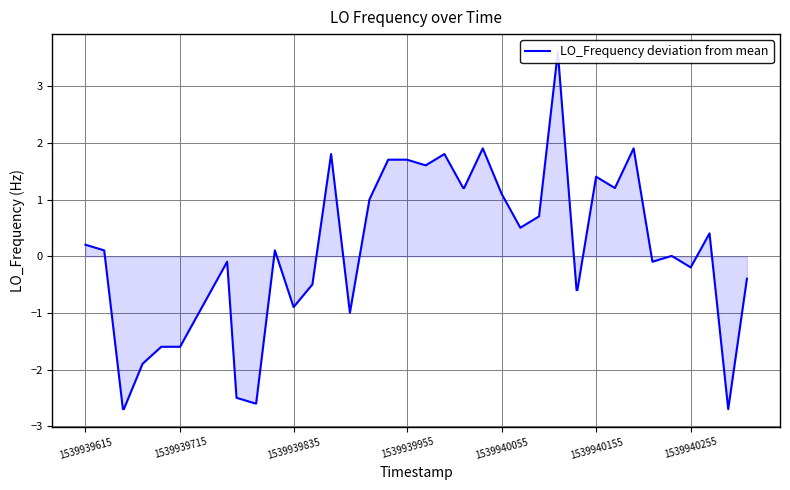

What is the maximum value shown in the chart?

3.6